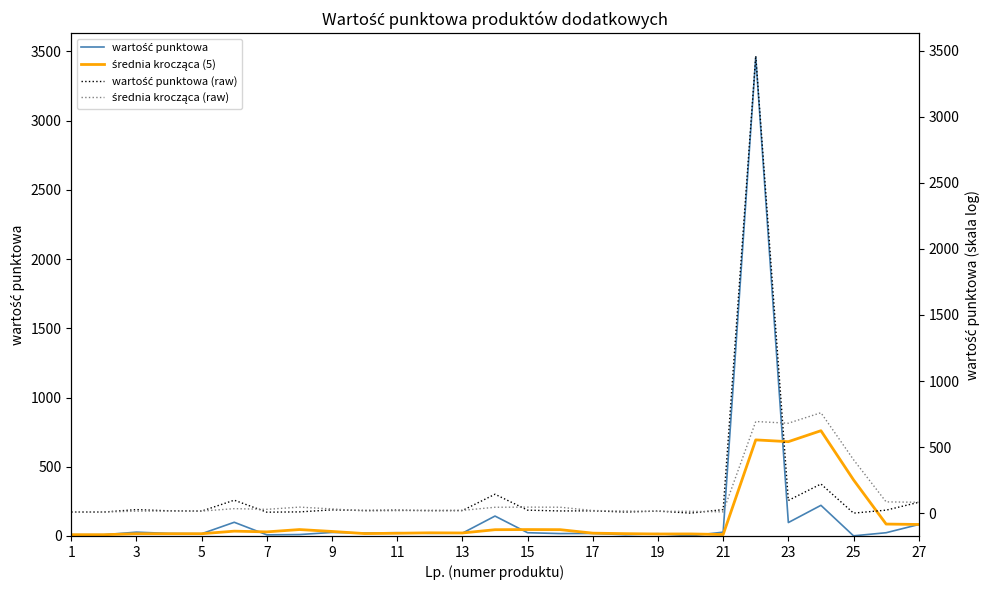

True or false: średnia krocząca (5) has a value of 135.1 at 27.

False